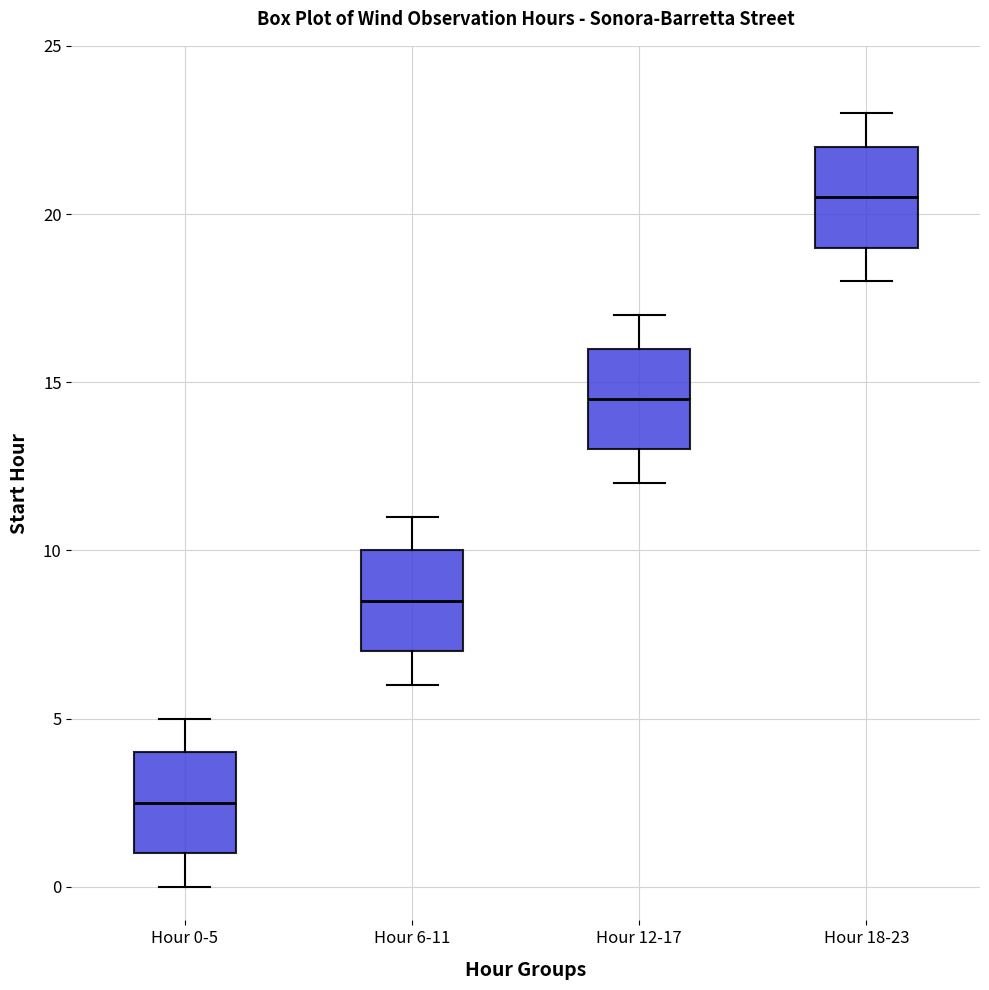

Reading left to right, transcribe this box plot: for each box, give where its median line is, the range the box spans, and where its two whiskers end, as read against the y-axis. The values are not printed on the chart, so give them approximately, as read against the axis.

Hour 0-5: median 2.5, box 1.0 to 4.0, whiskers 0.0 to 5.0
Hour 6-11: median 8.5, box 7.0 to 10.0, whiskers 6.0 to 11.0
Hour 12-17: median 14.5, box 13.0 to 16.0, whiskers 12.0 to 17.0
Hour 18-23: median 20.5, box 19.0 to 22.0, whiskers 18.0 to 23.0